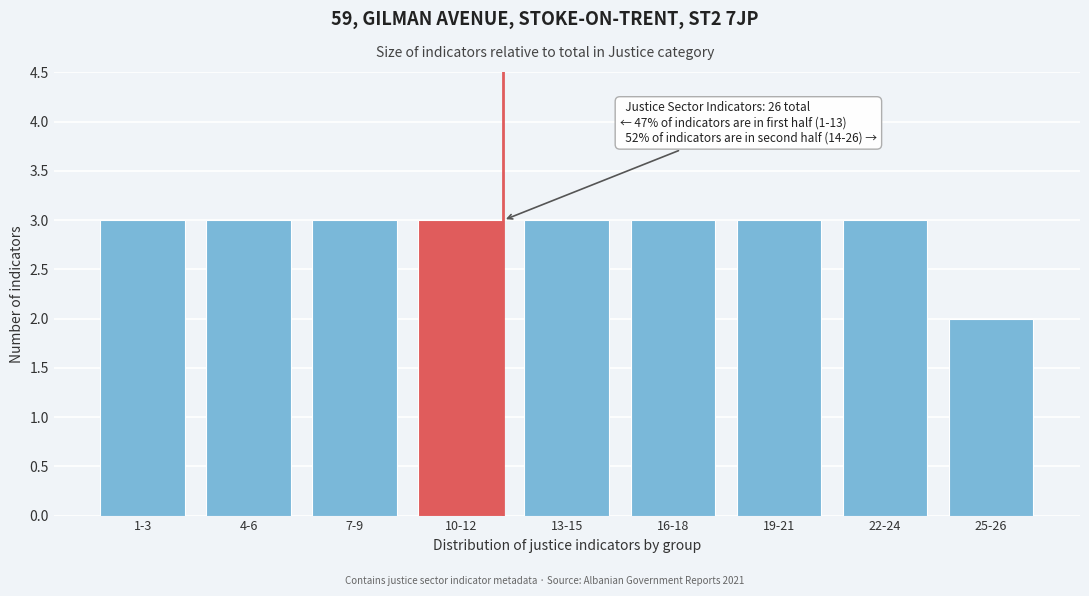

Reading left to right, transcribe all the data shown in this chart.

1-3=3	4-6=3	7-9=3	10-12=3	13-15=3	16-18=3	19-21=3	22-24=3	25-26=2